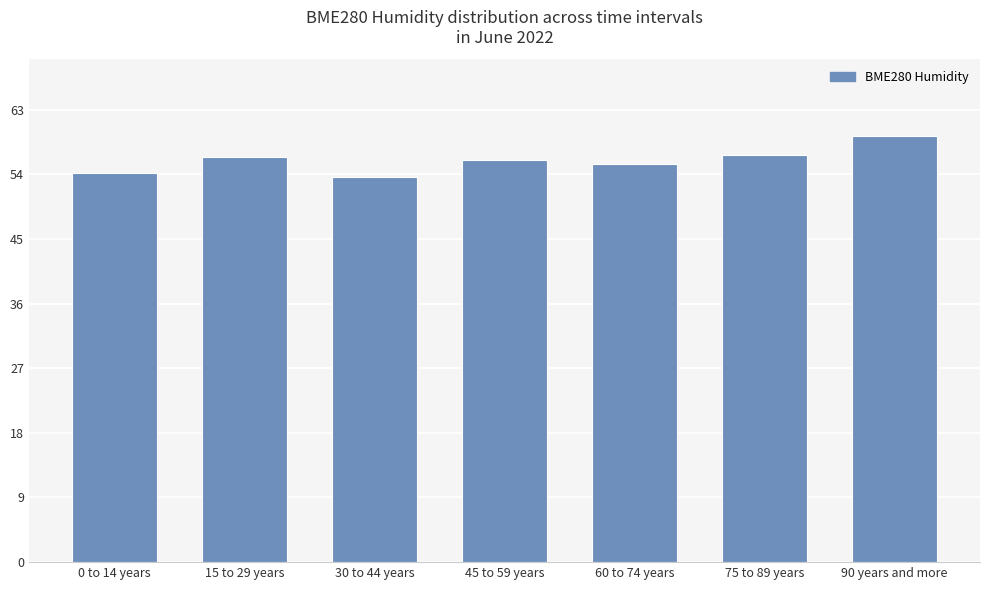

What position from the right is 0 to 14 years?

7